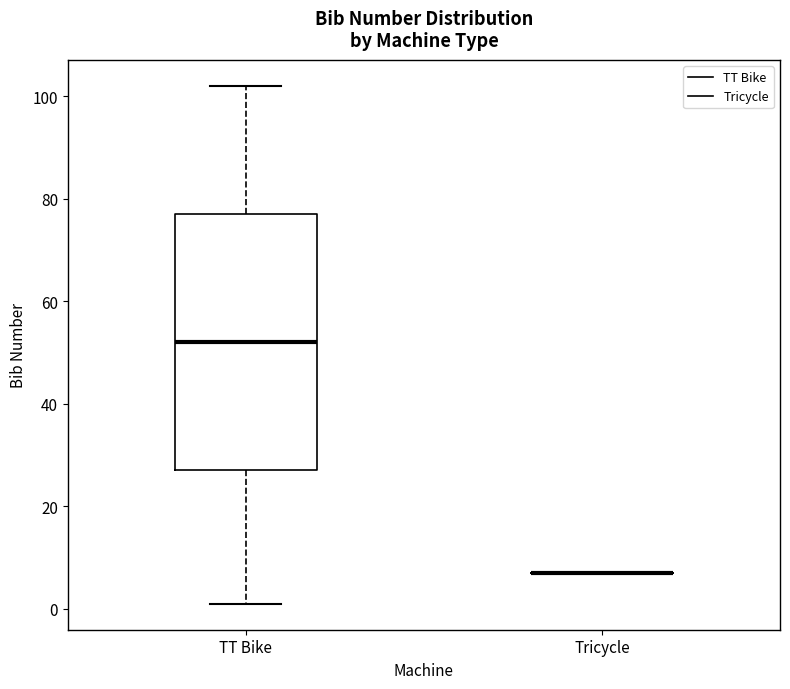

Which box is the tallest, from its lower edge to its upper edge?

TT Bike